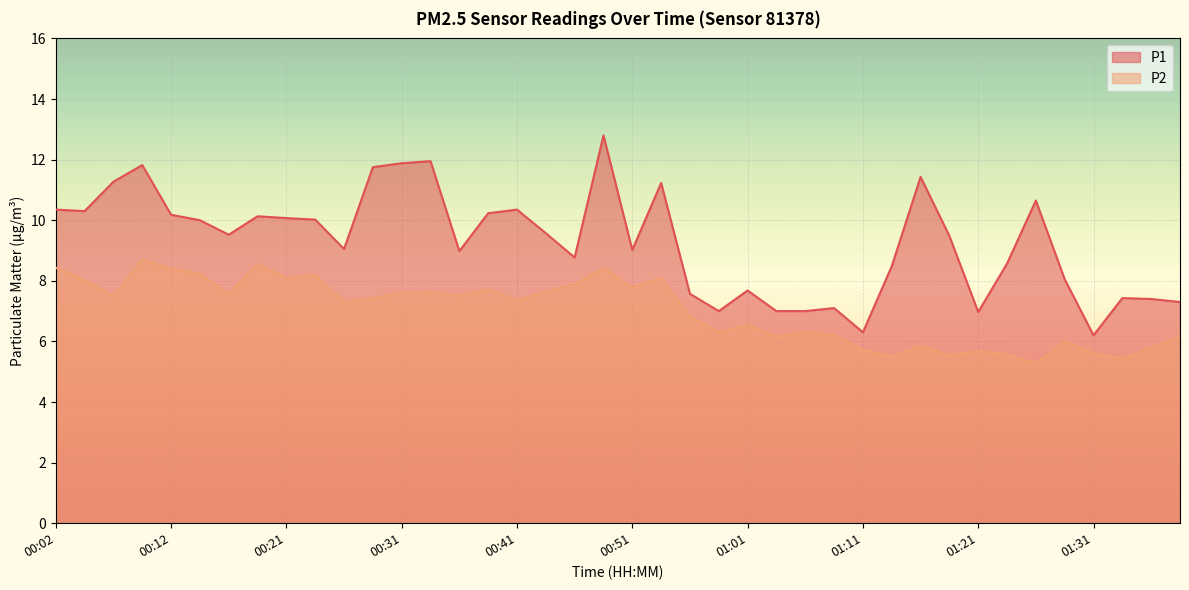

What is the label of the 26th point from the right?

00:36